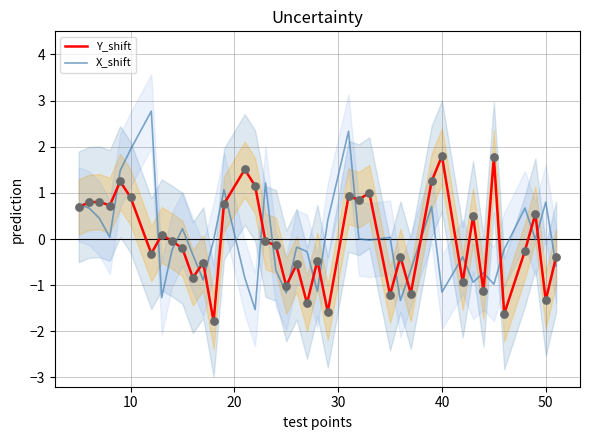

Which series reaches the maximum Y coordinate?

X_shift